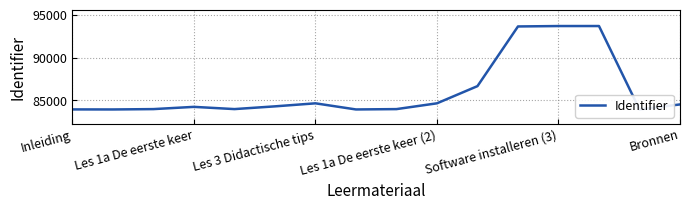

What is the difference between the maximum and minimum values?

9751